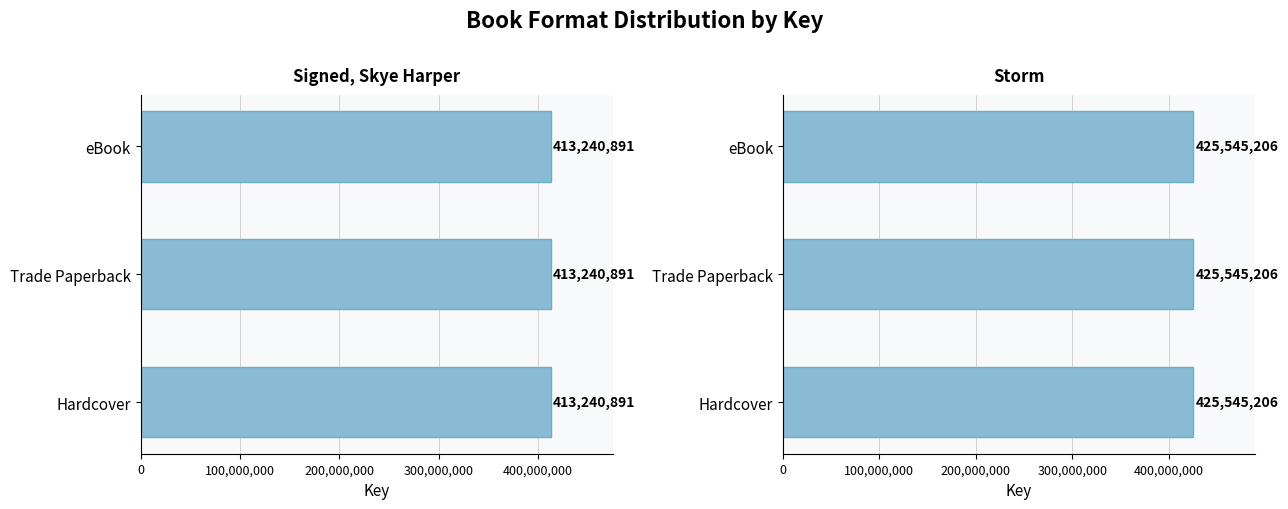

Are the bars horizontal?

Yes